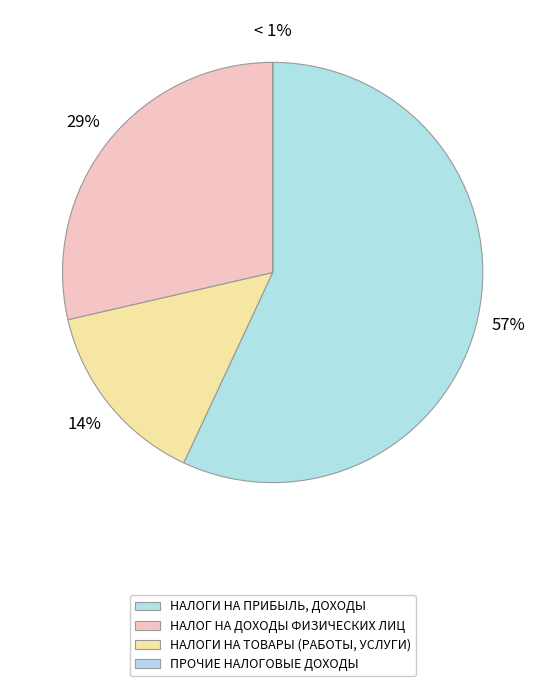

What is the largest slice in the pie chart?

НАЛОГИ НА ПРИБЫЛЬ, ДОХОДЫ